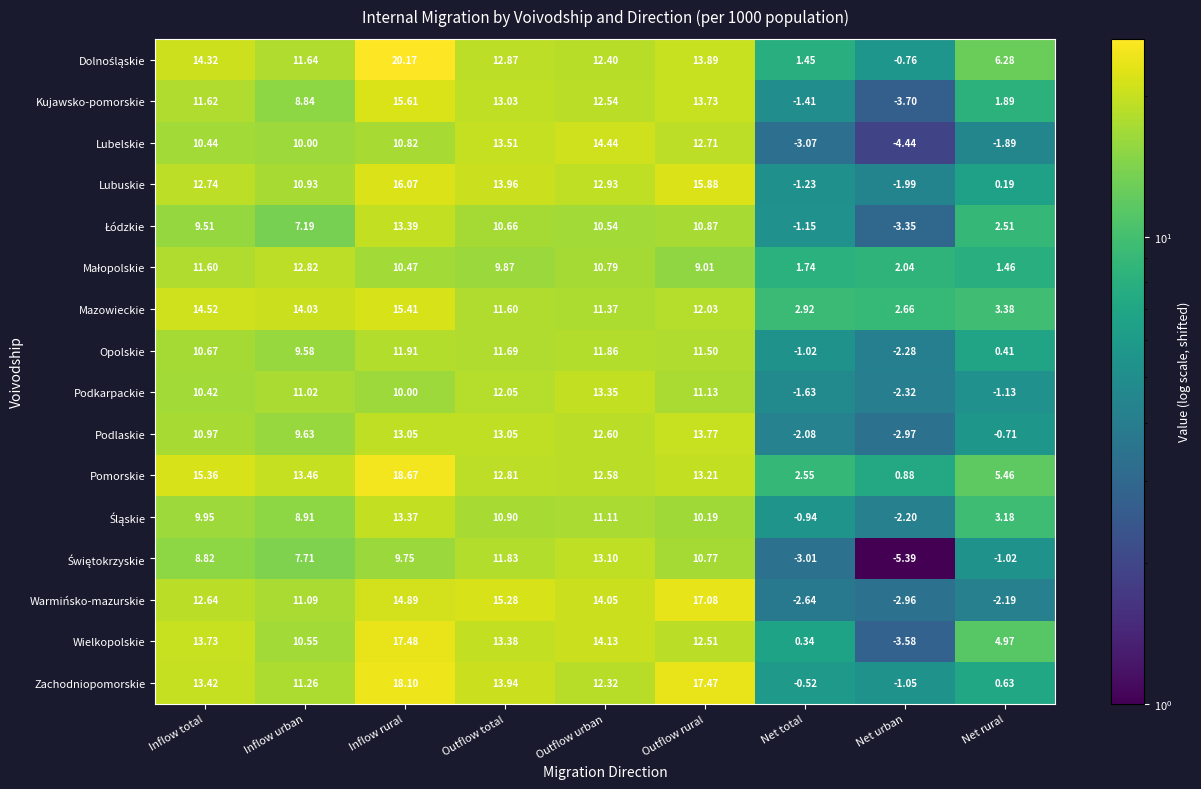

Where is Zachodniopomorskie nearest to the value 8?

Inflow urban